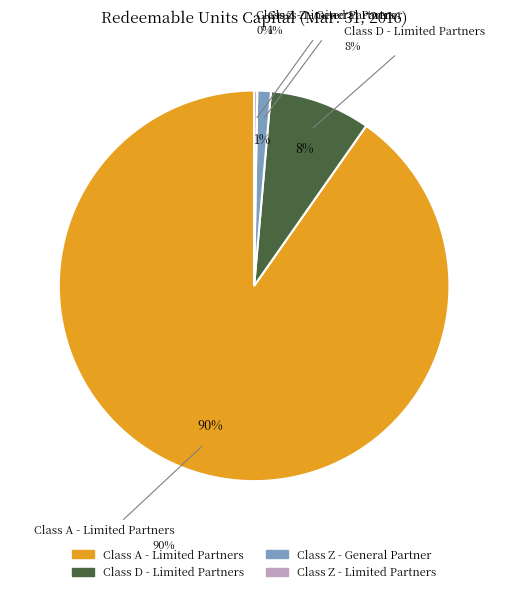

How many slices are in this pie chart?

4